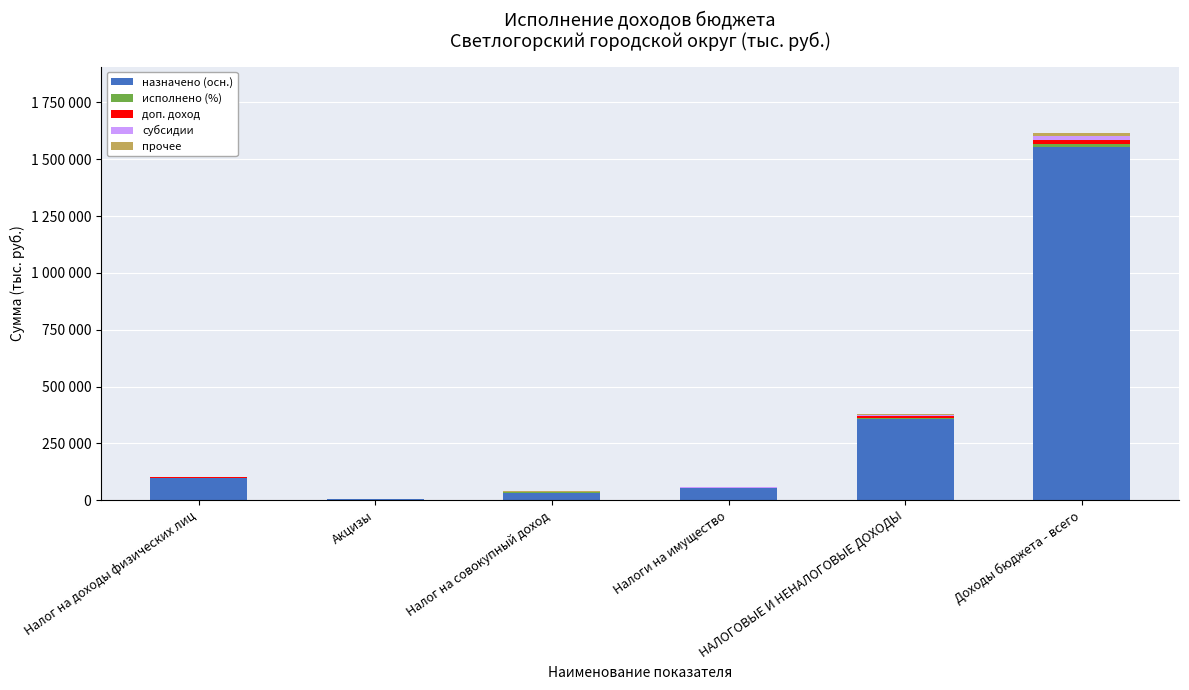

Rank the categories by исполнено (%) value from highest to lowest.

Доходы бюджета - всего, НАЛОГОВЫЕ И НЕНАЛОГОВЫЕ ДОХОДЫ, Налог на доходы физических лиц, Налог на совокупный доход, Налоги на имущество, Акцизы